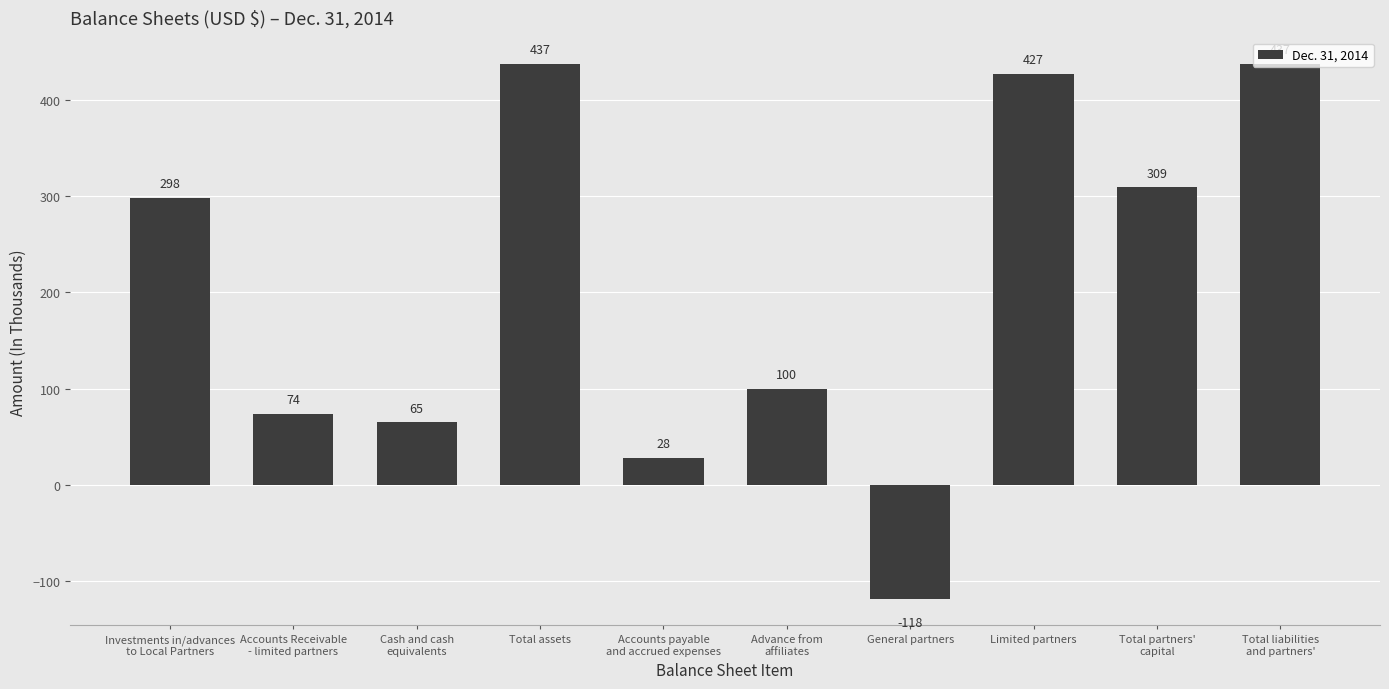

Reading left to right, transcribe all the data shown in this chart.

Investments in/advances
to Local Partners=298	Accounts Receivable
- limited partners=74	Cash and cash
equivalents=65	Total assets=437	Accounts payable
and accrued expenses=28	Advance from
affiliates=100	General partners=-118	Limited partners=427	Total partners'
capital=309	Total liabilities
and partners'=437